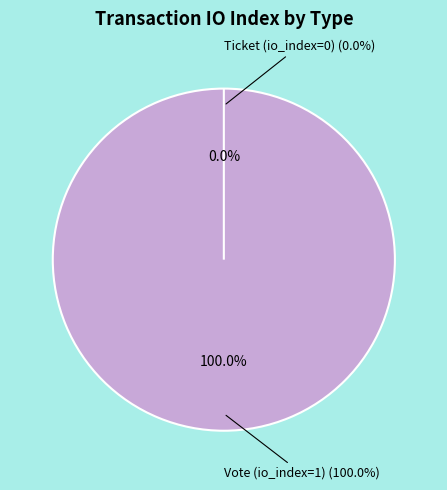

How many segments does this pie chart have?

2